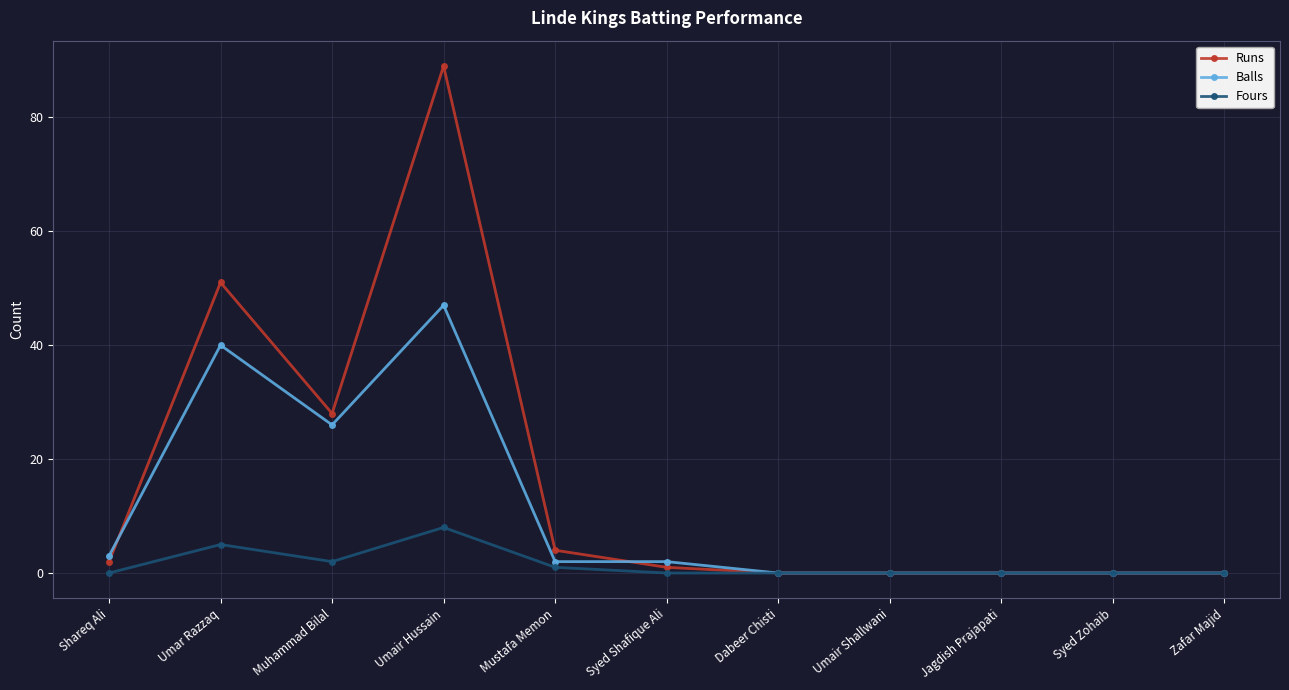

What is the label of the 8th point from the right?

Umair Hussain